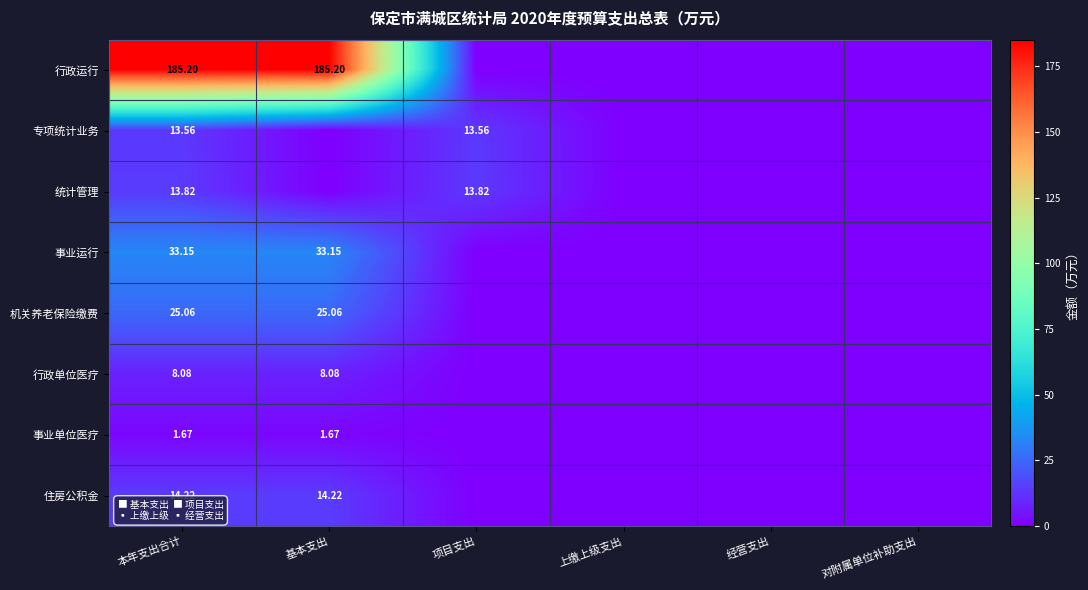

At how many categories does at least one series exceed 148?

2